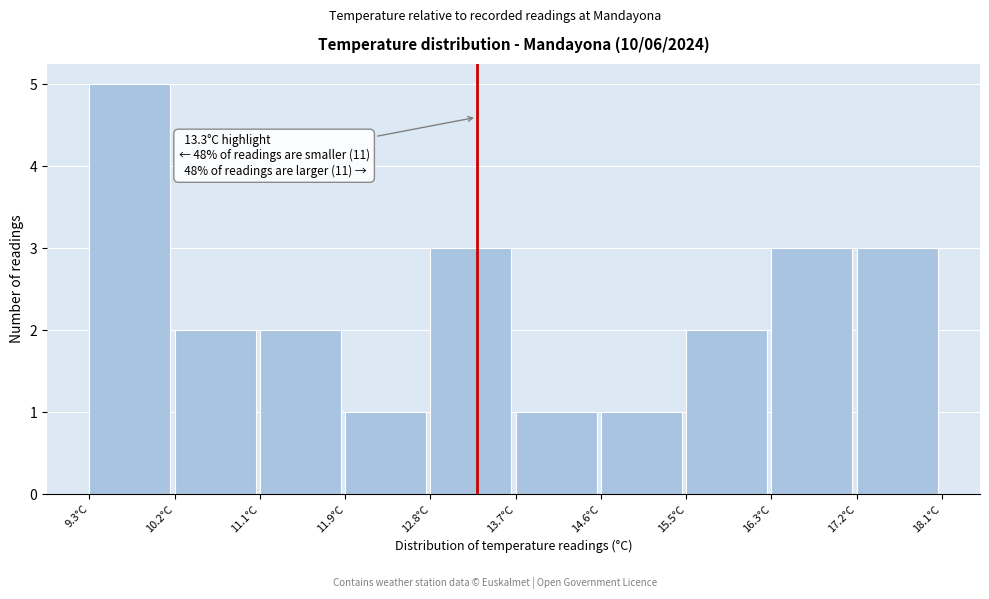

Which range on the x-axis has the tallest bar?

9.30 to 10.18